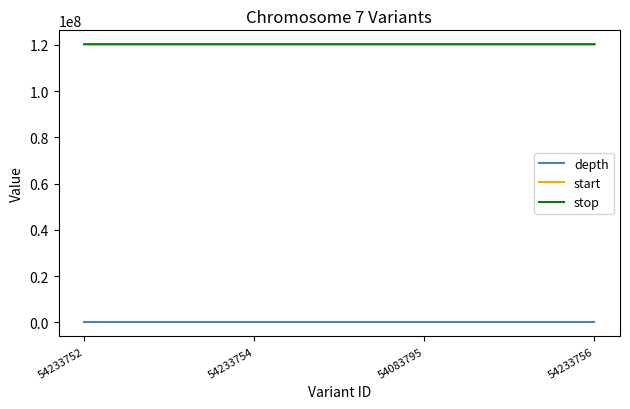

What are all the series names shown in the legend?

depth, start, stop